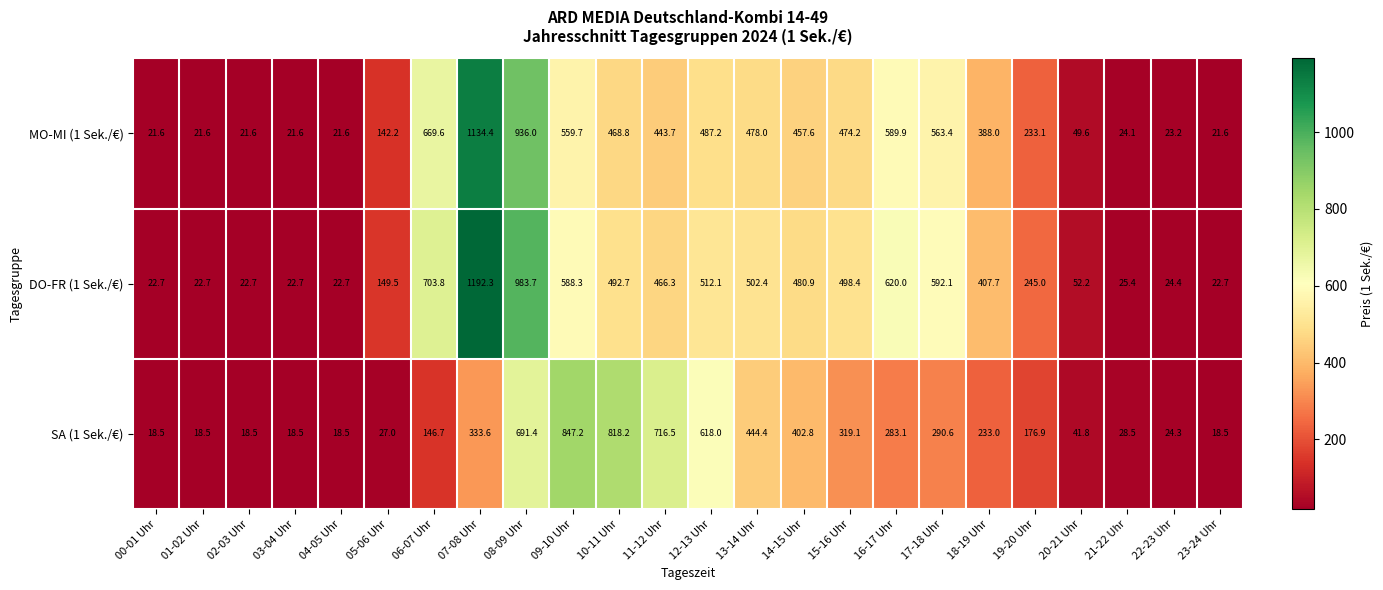

The DO-FR (1 Sek./€) series shows 25.4 at 21-22 Uhr. True or false?

True